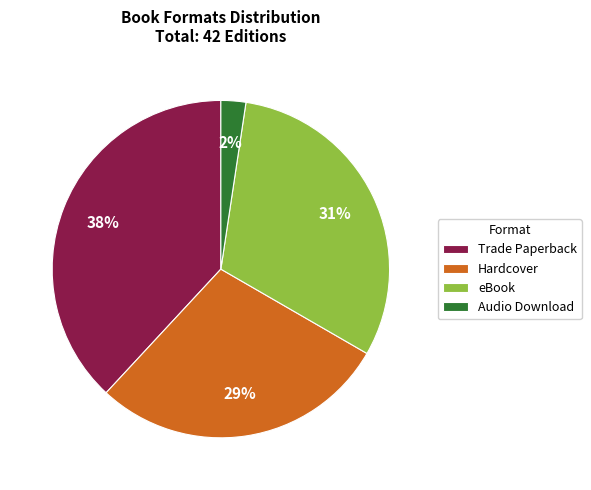

To the nearest percent, what is the combined percentage of Hardcover and Audio Download?

31%